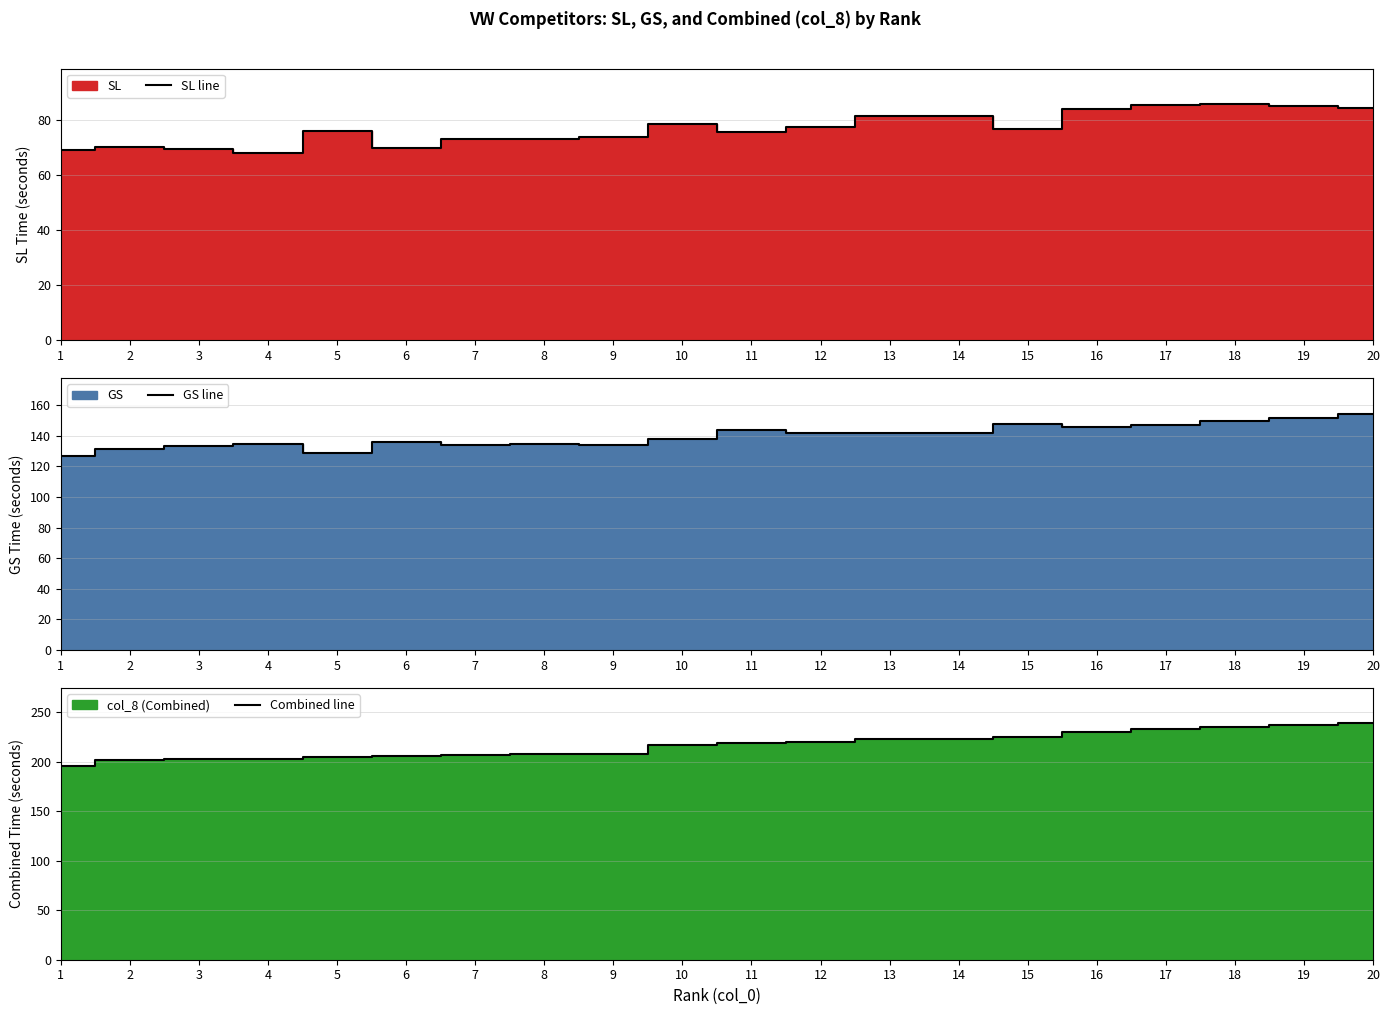

Reading right to left, what are all the values shown in this chart?

SL line: 20=84.4	19=85.3	18=86.0	17=85.6	16=84.0	15=77.0	14=81.4	13=81.5	12=77.6	11=75.7	10=78.8	9=74.0	8=73.2	7=73.1	6=69.9	5=76.1	4=68.2	3=69.6	2=70.5	1=69.2
GS line: 20=154.5	19=151.3	18=149.6	17=147.3	16=145.9	15=147.6	14=141.9	13=141.7	12=142.0	11=143.6	10=138.0	9=134.2	8=134.9	7=133.8	6=135.8	5=128.9	4=134.9	3=133.3	2=131.3	1=126.9
Combined line: 20=238.9	19=236.6	18=235.5	17=232.9	16=229.9	15=224.6	14=223.3	13=223.3	12=219.7	11=219.3	10=216.8	9=208.2	8=208.1	7=206.8	6=205.7	5=205.0	4=203.2	3=203.0	2=201.7	1=196.1